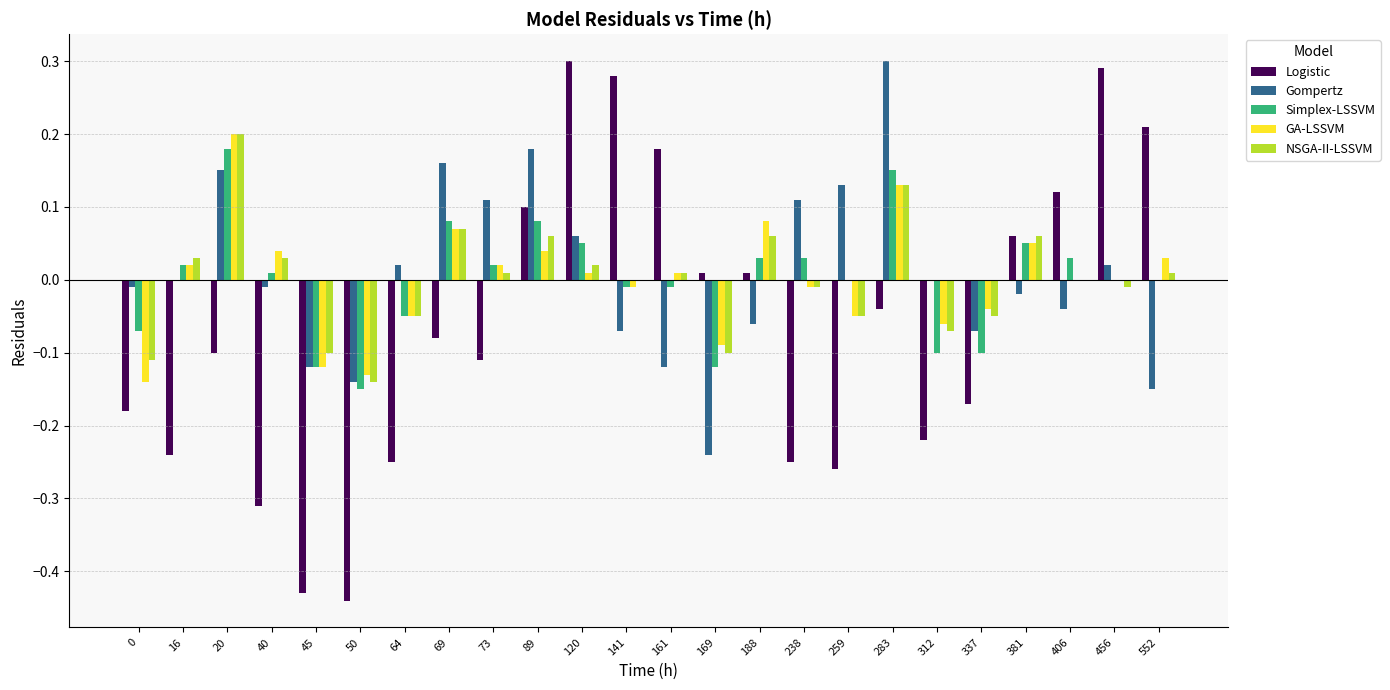

At which label does GA-LSSVM reach its peak?

20